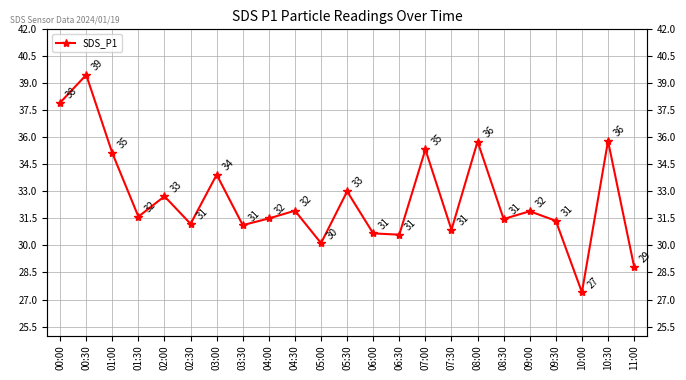

The chart shows a value of 52.1 at 04:30. True or false?

False